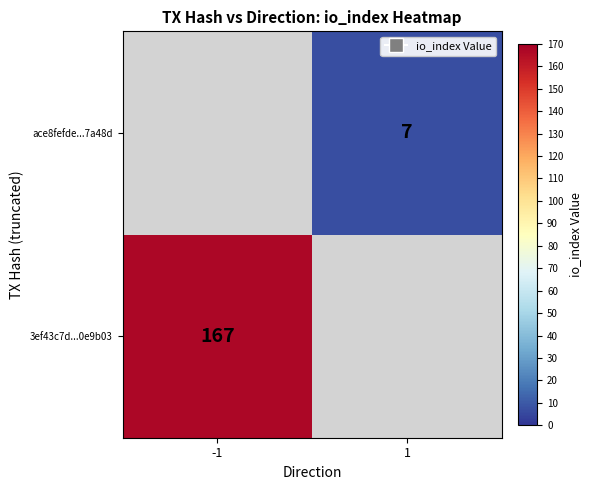

The value of ace8fefde...7a48d at 1 is 7. True or false?

True